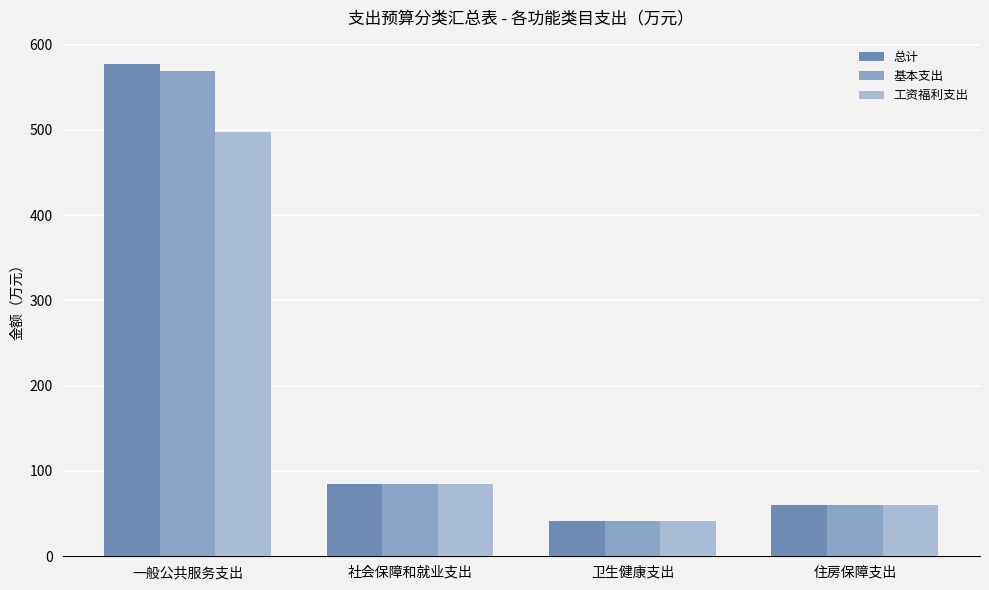

What is the difference between the 总计 values at 社会保障和就业支出 and 卫生健康支出?

43.3